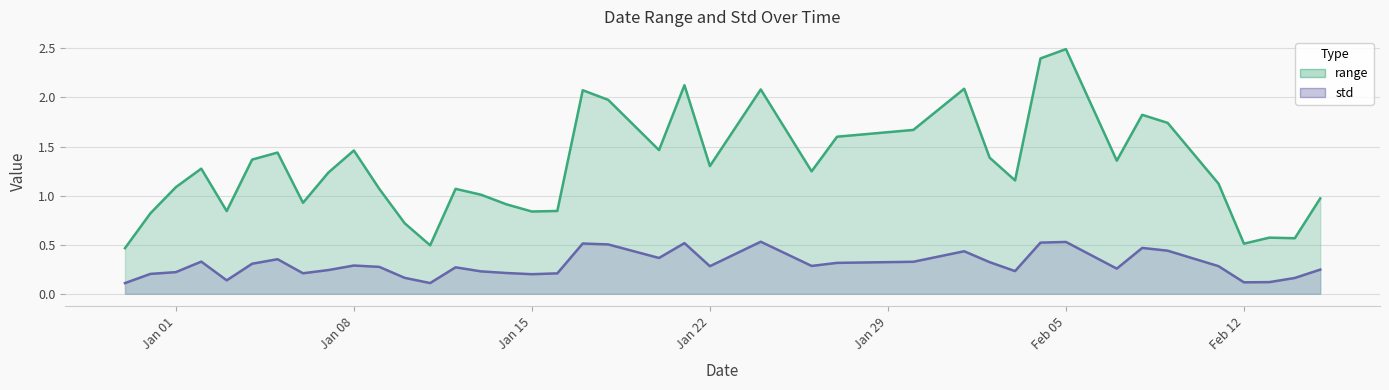

True or false: range and std intersect in this chart.

False